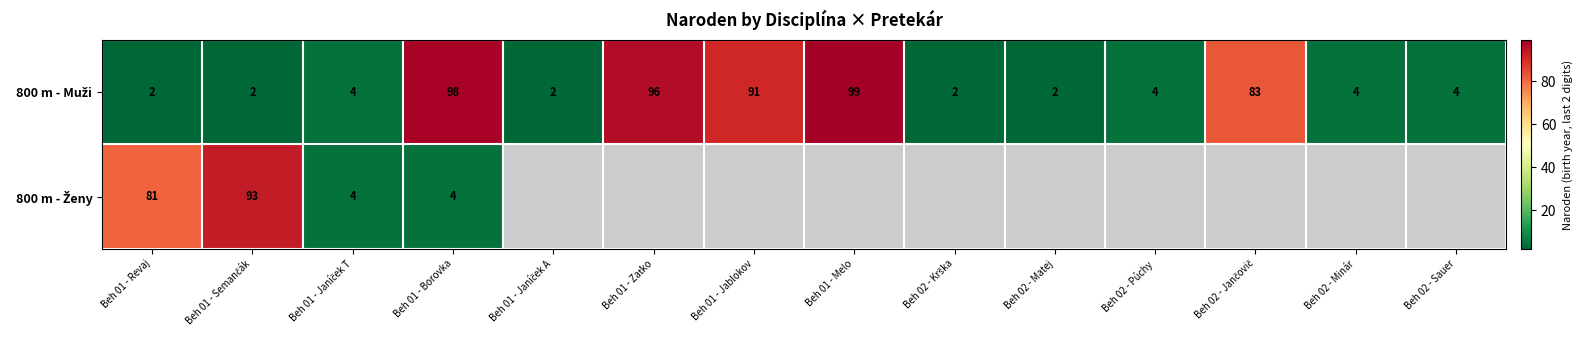

What is the total value across all series at Beh 01 - Revaj?

83